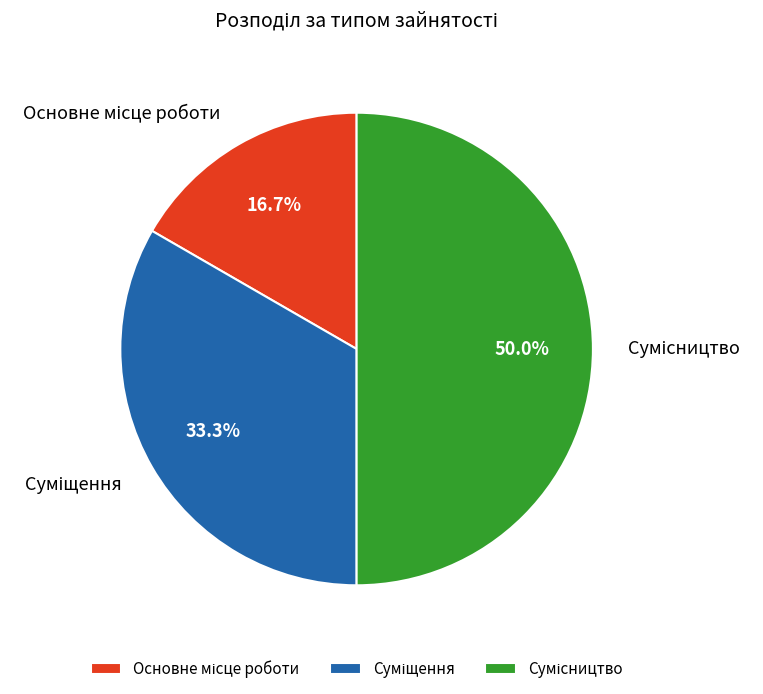

How many segments does this pie chart have?

3